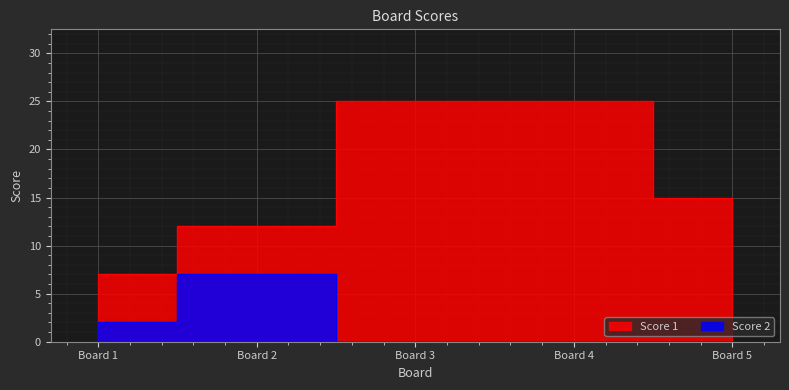

Which series has the largest range (max minus min)?

Score 1